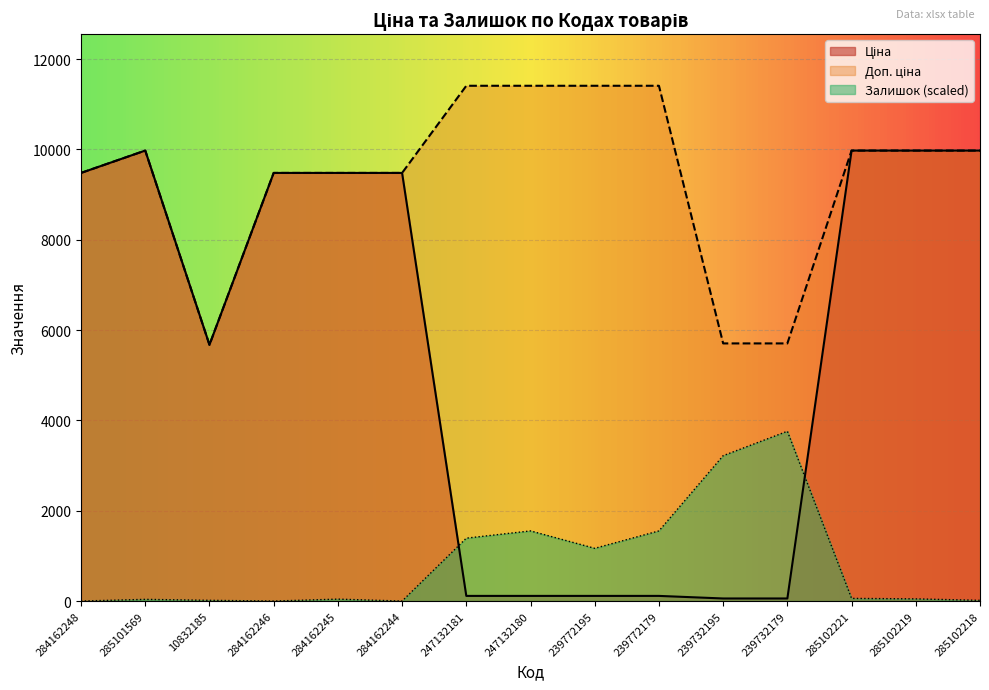

At which label does Ціна reach its minimum?

239732195